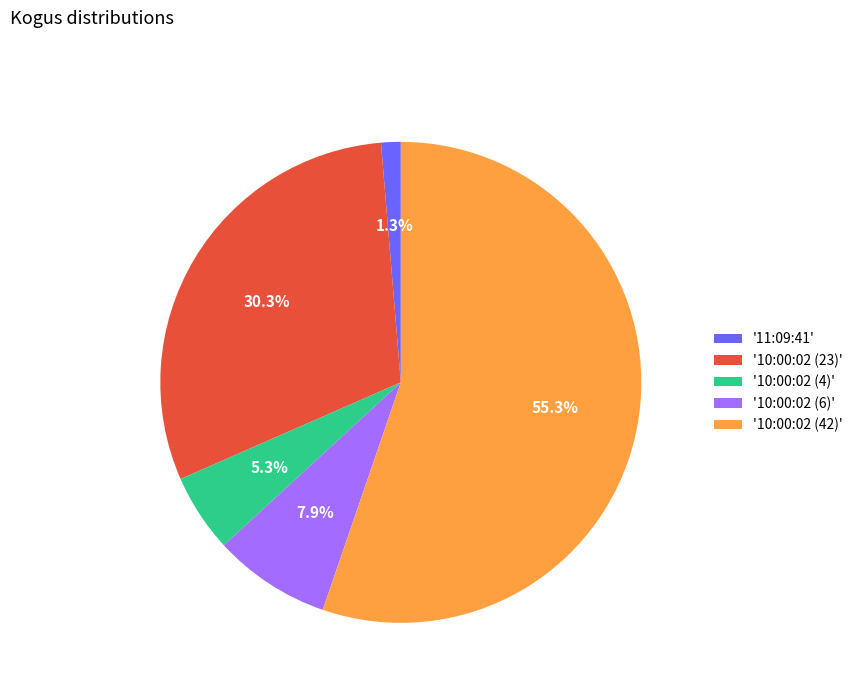

What is the majority slice?

'10:00:02 (42)'